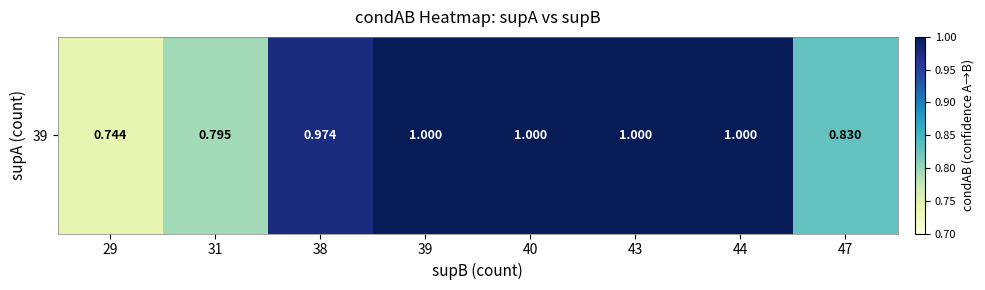

The chart shows a value of 1.7 at 43. True or false?

False